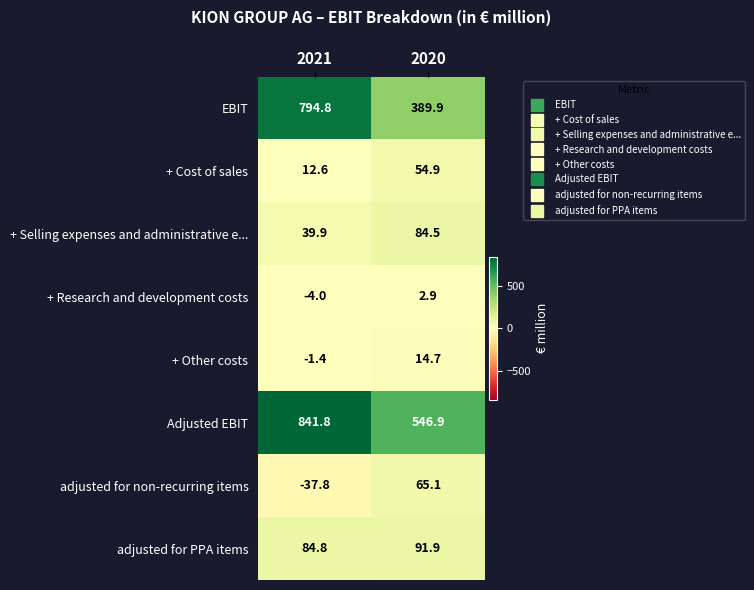

Where does the adjusted for non-recurring items series first go above 65?

2020